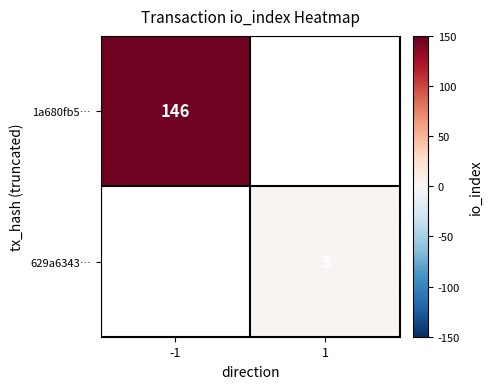

Which label corresponds to the smallest value in the chart?

1